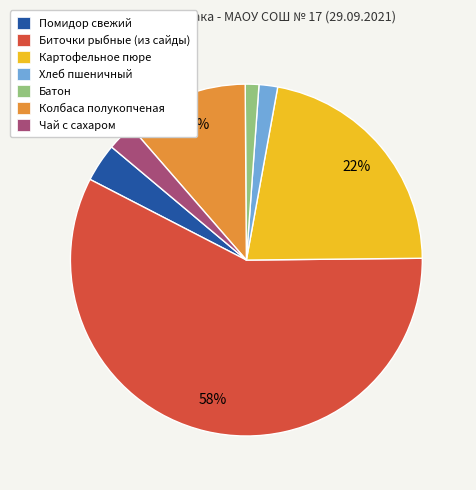

To the nearest percent, what is the difference between the largest and smallest slice percentages?

56%